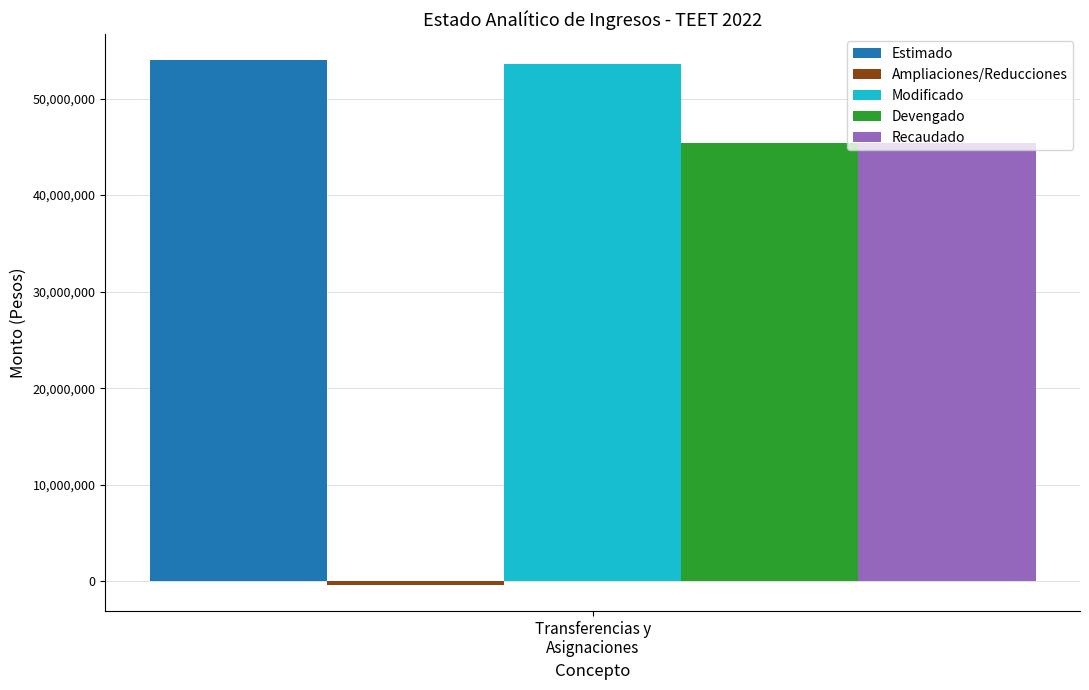

What is the highest value of the Devengado series?

45378804